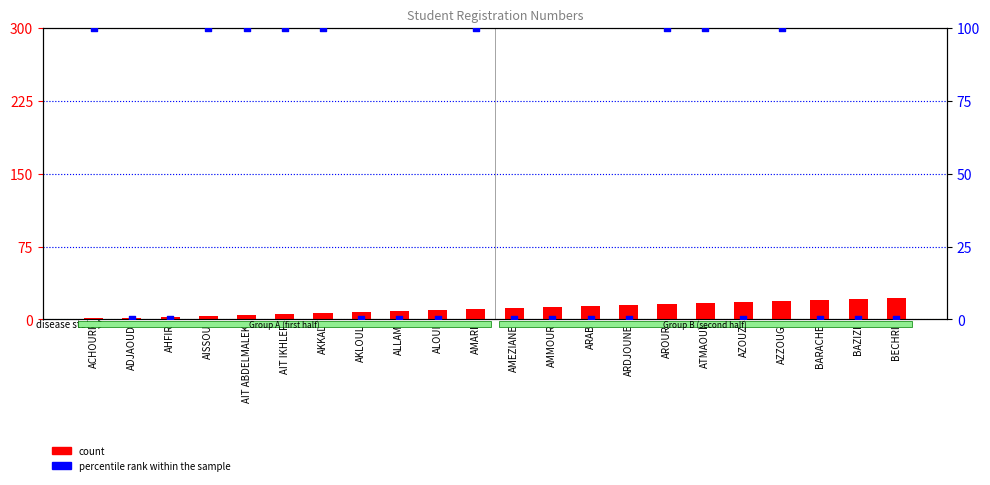

At which category is the sum across all series the highest?

AZZOUG